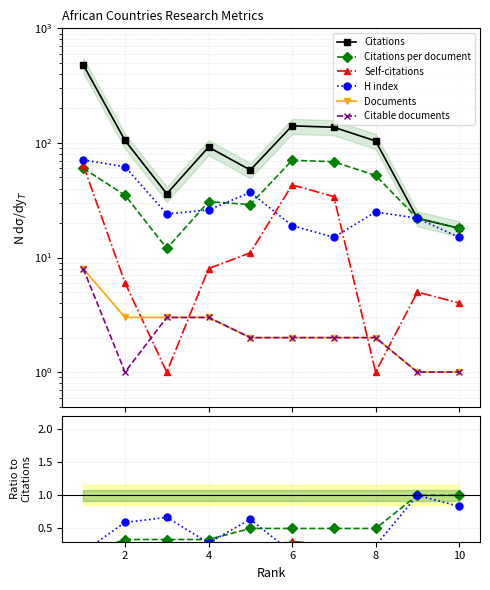

How many data points does each series have?

10